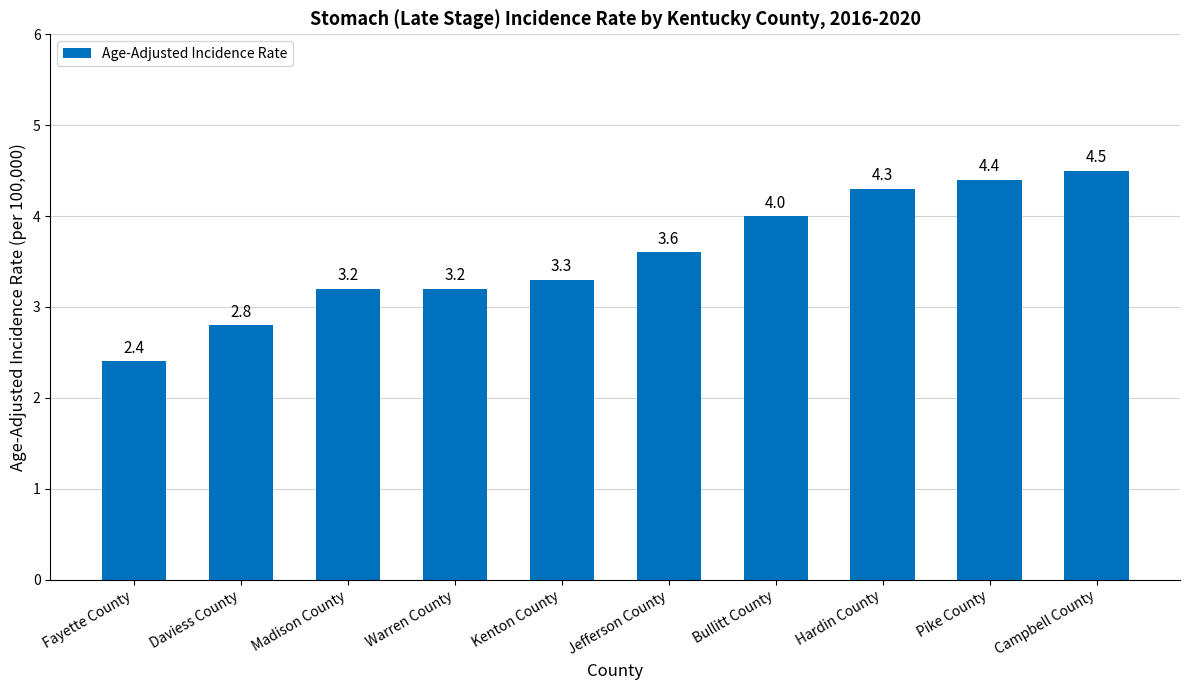

Is it true that the value at Kenton County is 3.3?

True